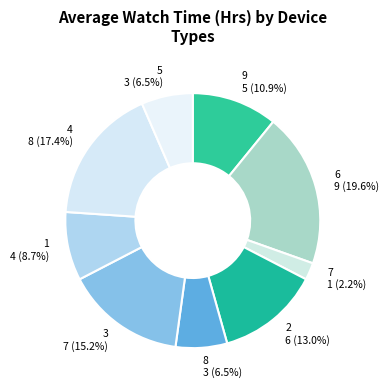

Which has a higher value, 3 7 (15.2%) or 6 9 (19.6%)?

6 9 (19.6%)